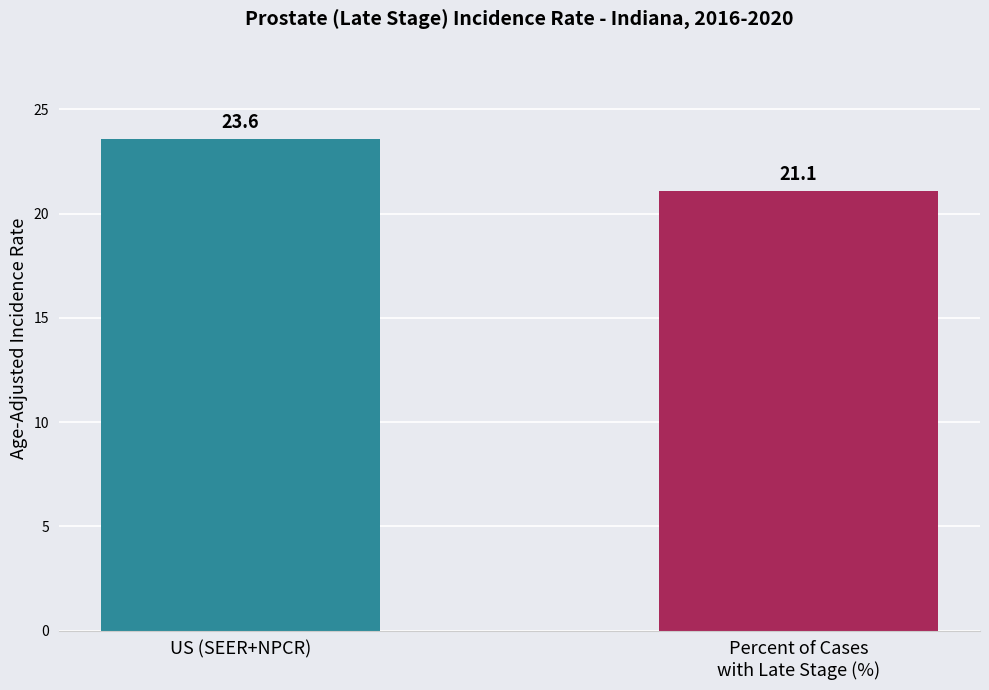

Between Percent of Cases
with Late Stage (%) and US (SEER+NPCR), which is larger?

US (SEER+NPCR)